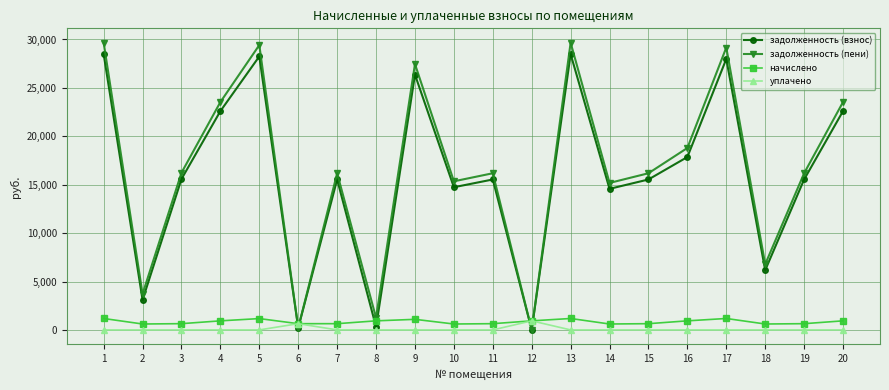

True or false: задолженность (пени) has more than 1 points higher than both neighbors.

True